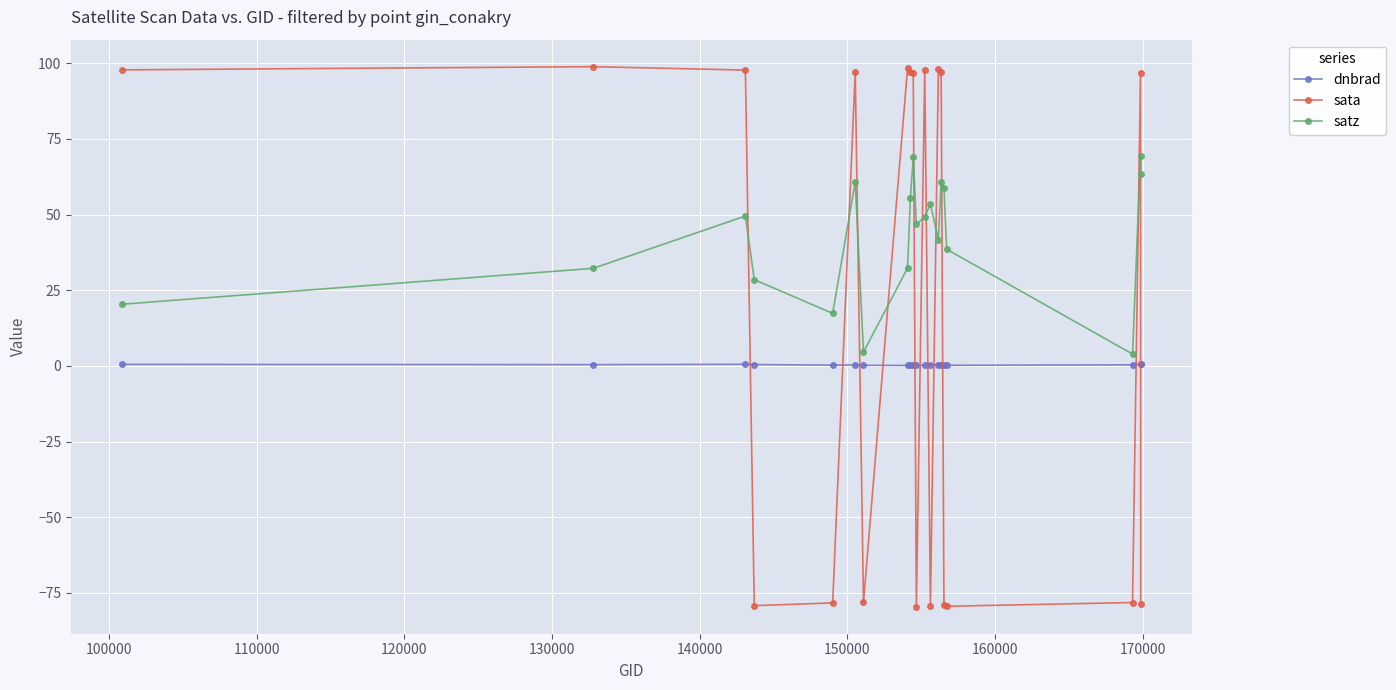

True or false: sata and dnbrad intersect in this chart.

True